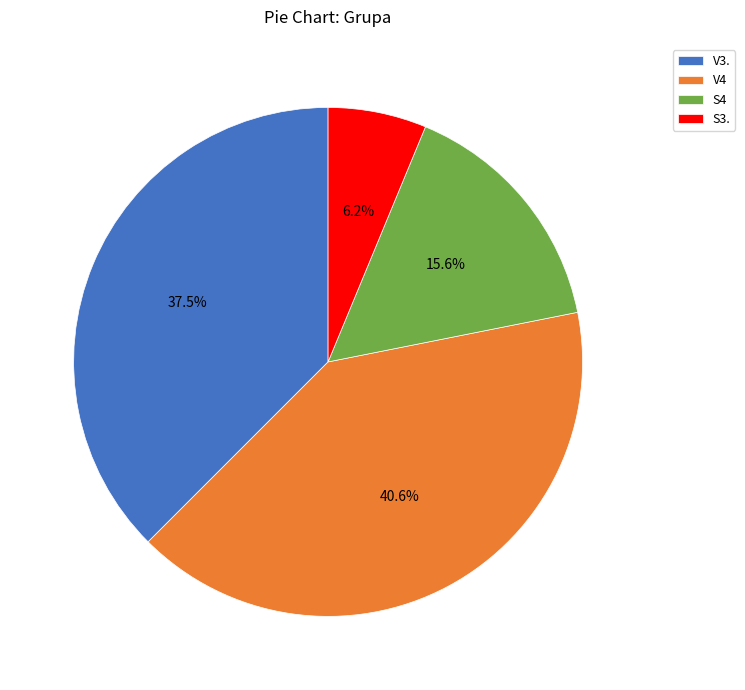

Which slice is the smallest?

S3.